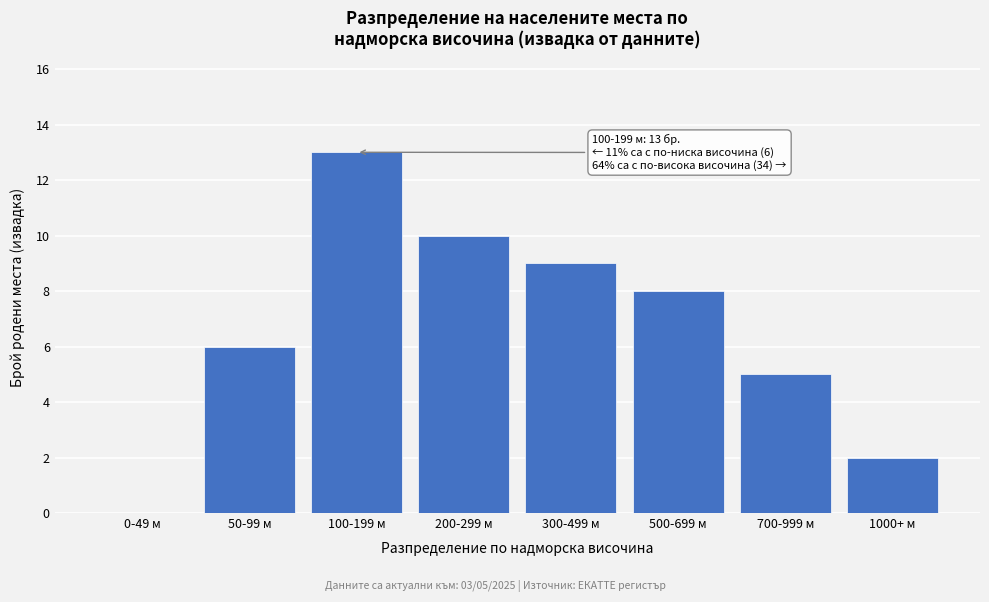

Reading left to right, what are all the values shown in this chart?

0-49 м=0	50-99 м=6	100-199 м=13	200-299 м=10	300-499 м=9	500-699 м=8	700-999 м=5	1000+ м=2